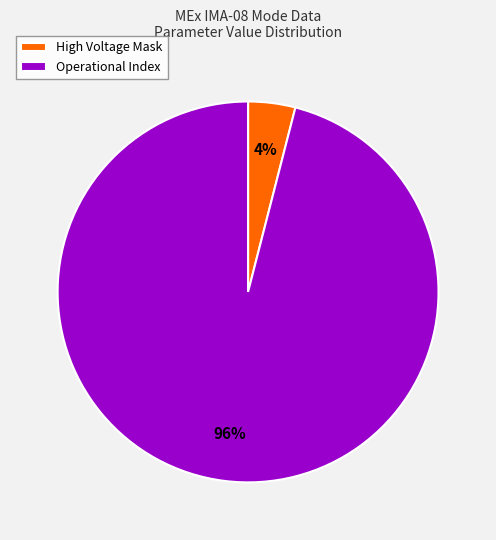

How many segments does this pie chart have?

2